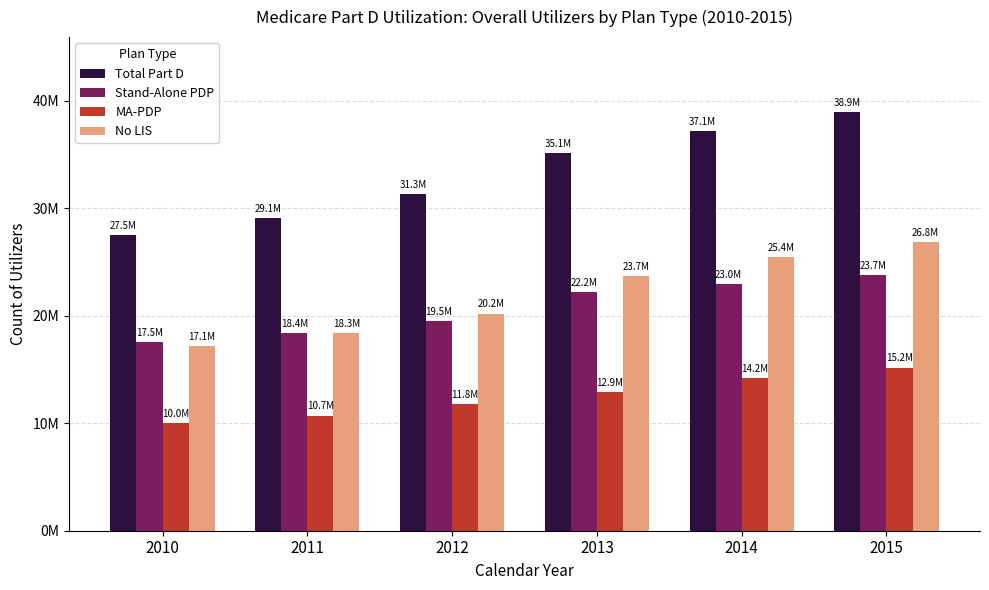

Are the bars horizontal?

No